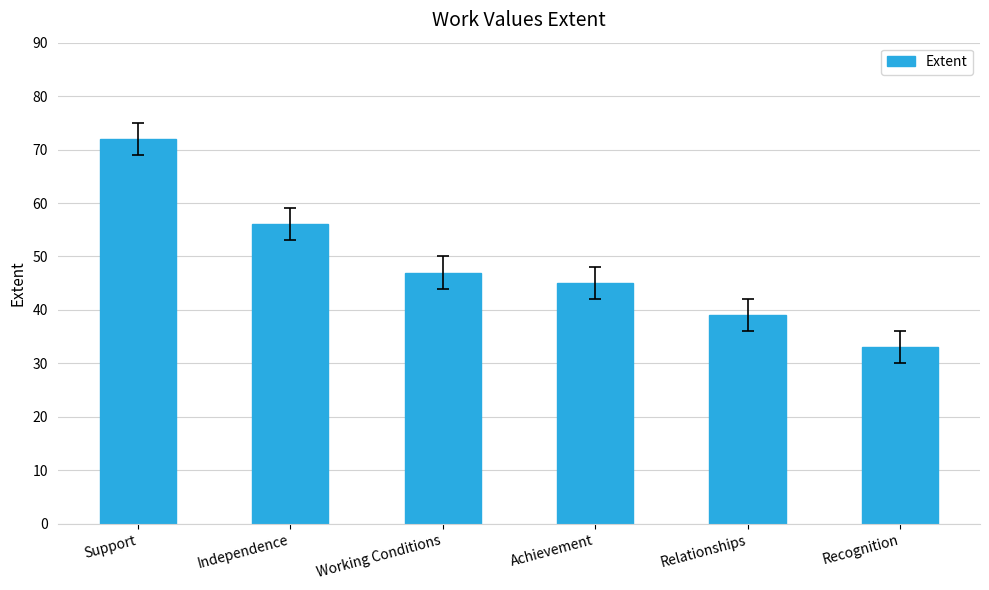

Rank the categories by value from highest to lowest.

Support, Independence, Working Conditions, Achievement, Relationships, Recognition